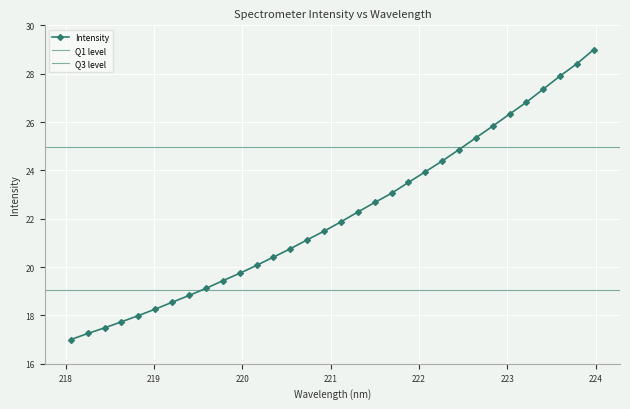

What is the label of the 10th point from the left?

219.7801